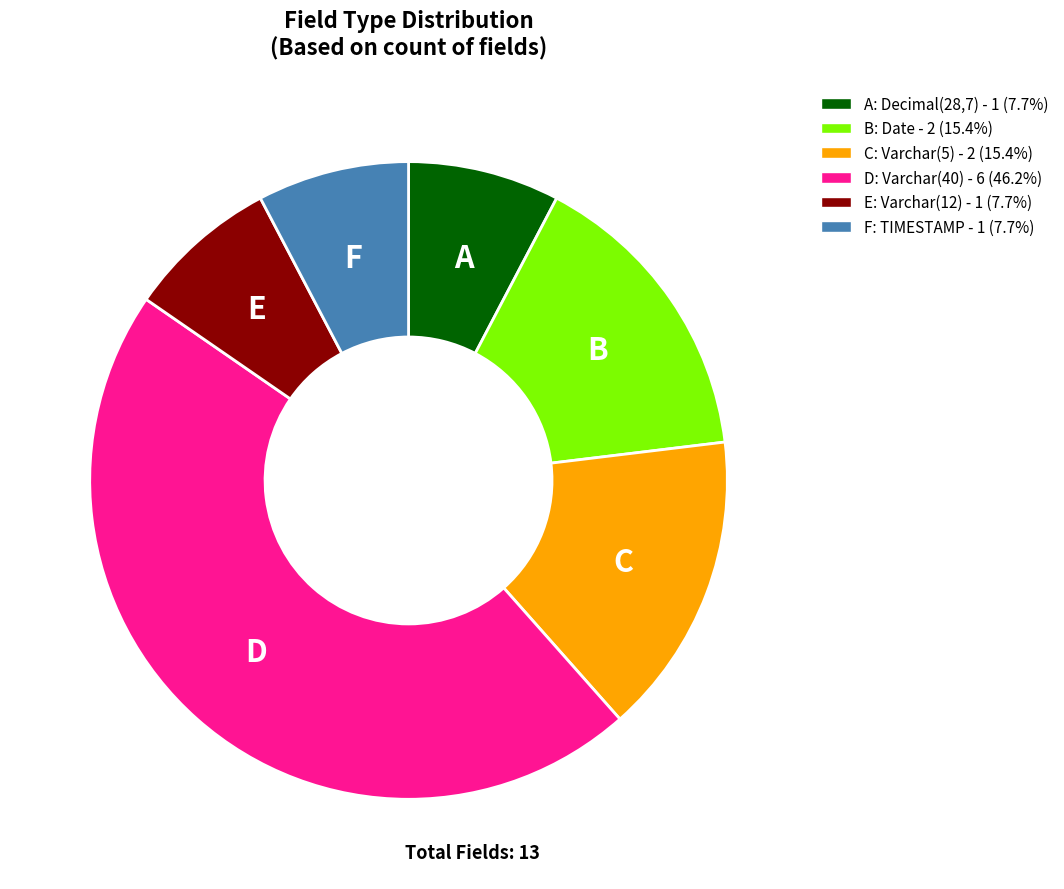

Combined, do C: Varchar(5) - 2 (15.4%) and B: Date - 2 (15.4%) account for over 50%?

No